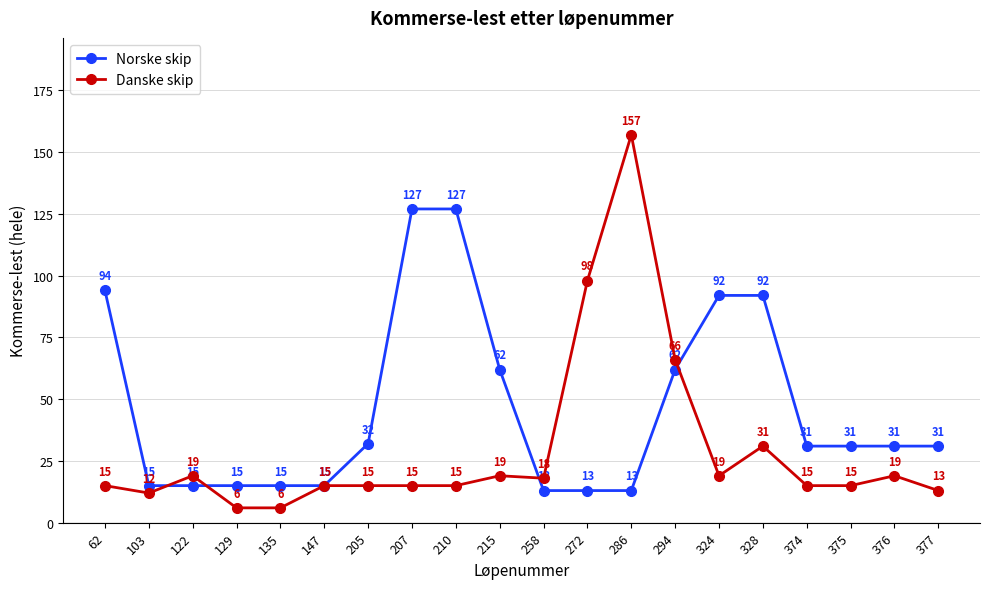

Which category has the highest value across all series?

286